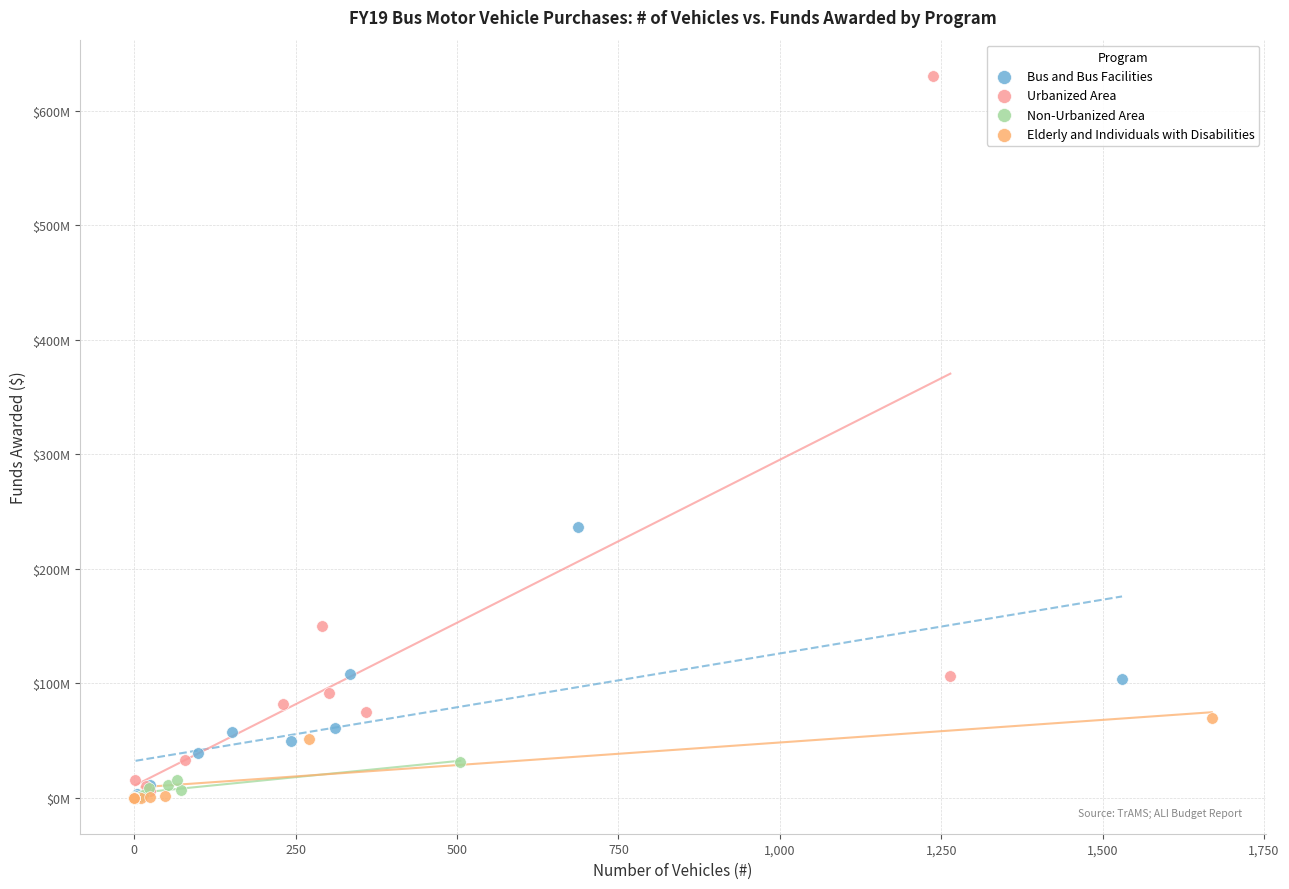

Which series has the largest Y range (max minus min)?

Urbanized Area